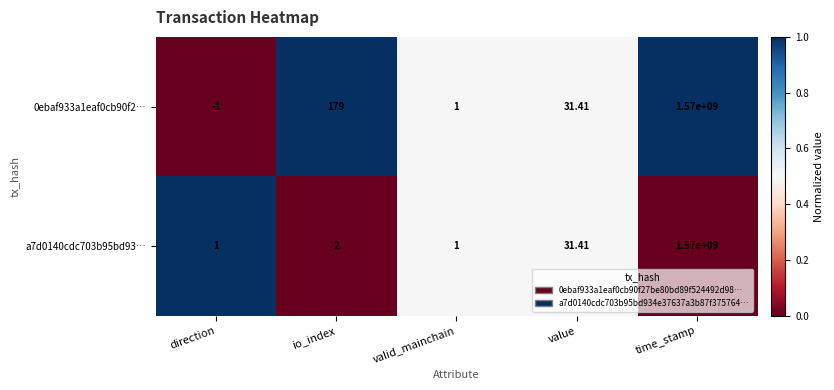

How many categories are shown in the chart?

5